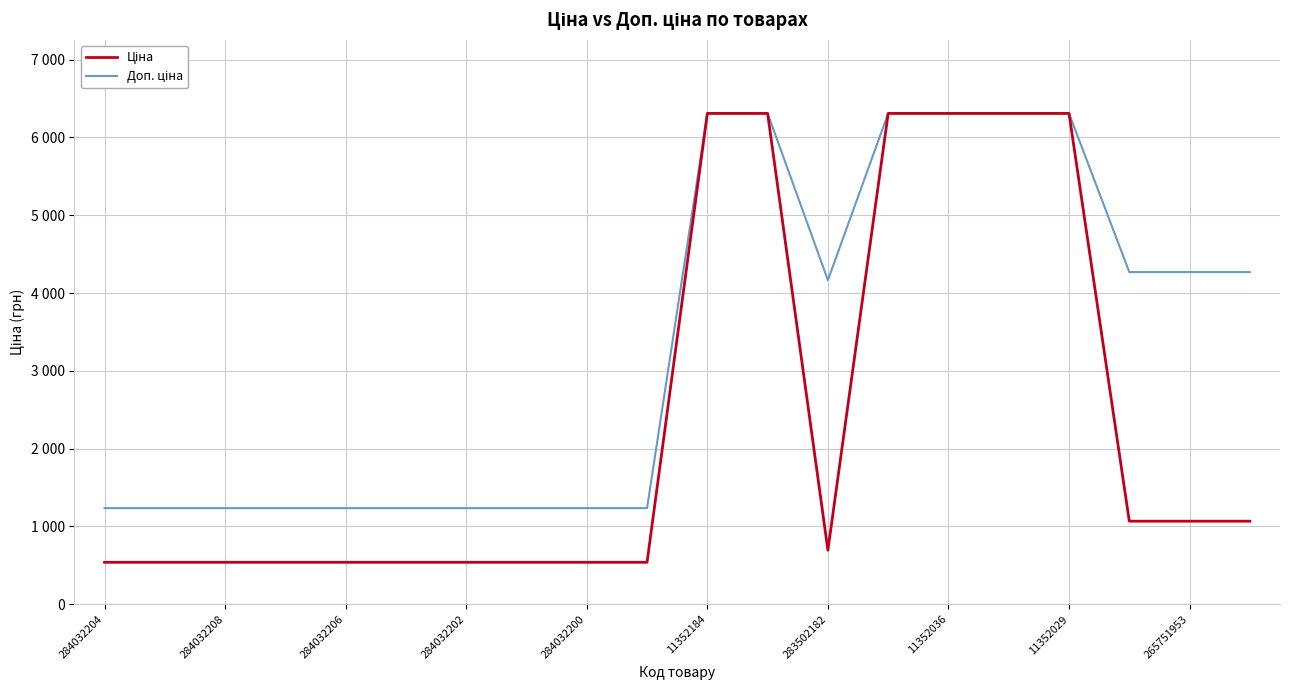

Does the chart display data point markers on the line(s)?

No